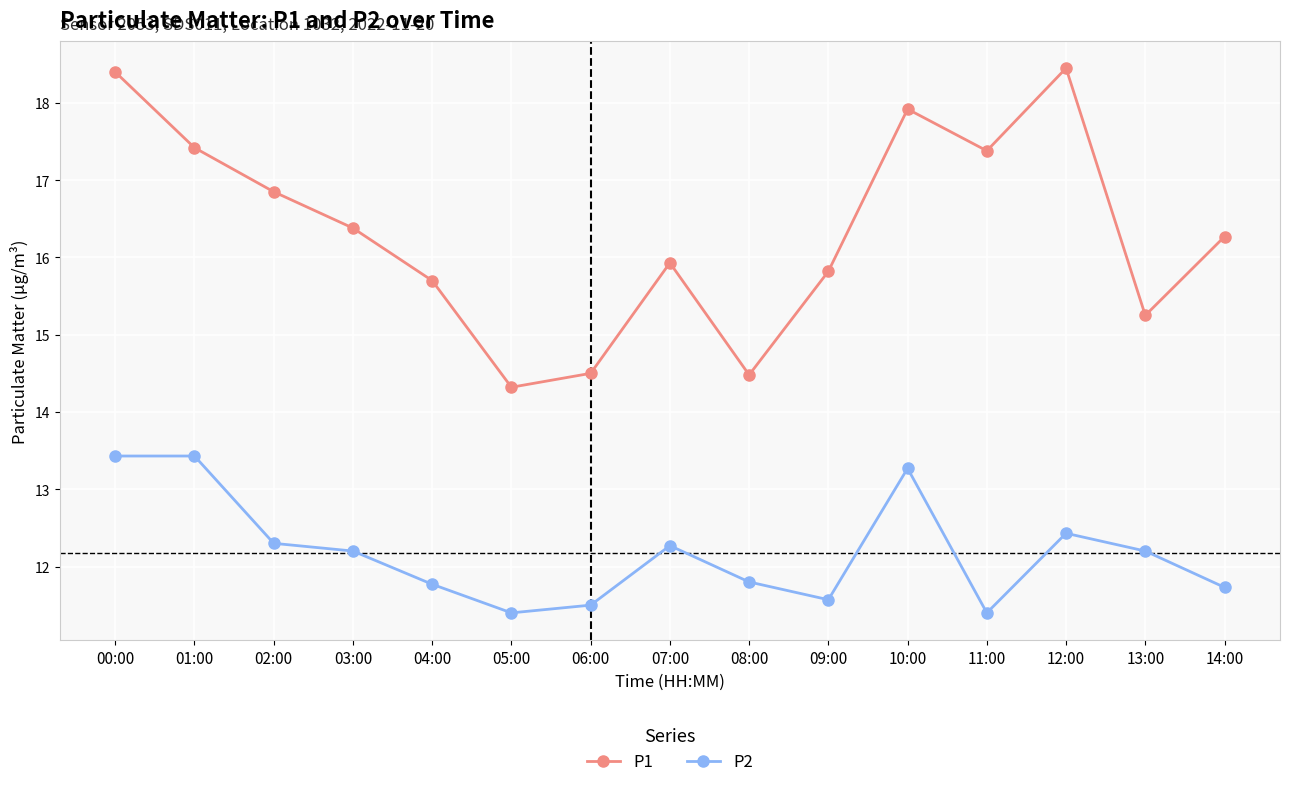

What is the label of the 4th point from the right?

11:00